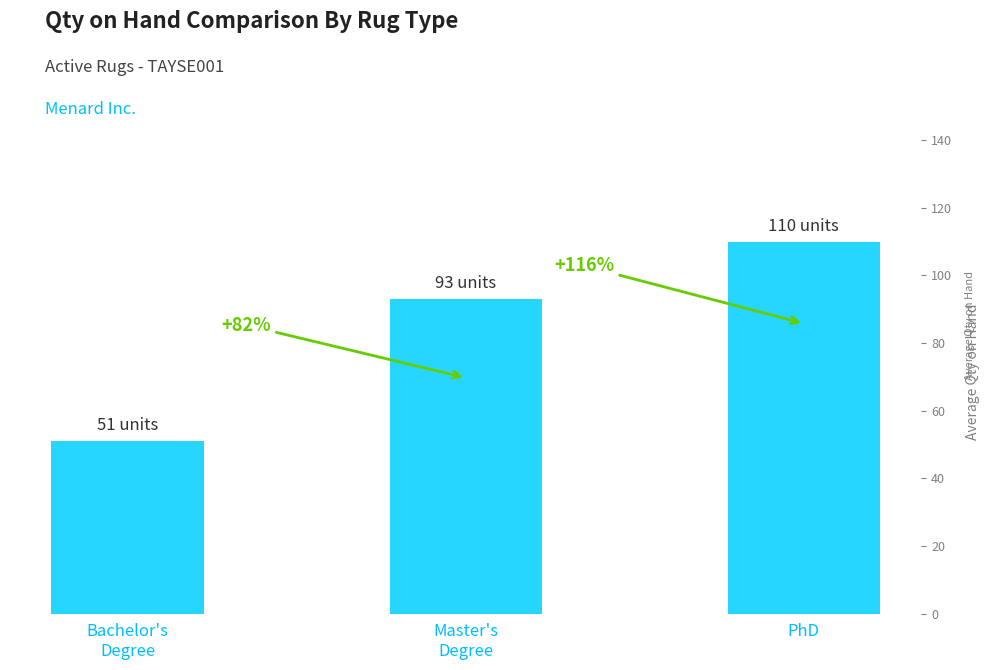

Does the chart contain any negative values?

No